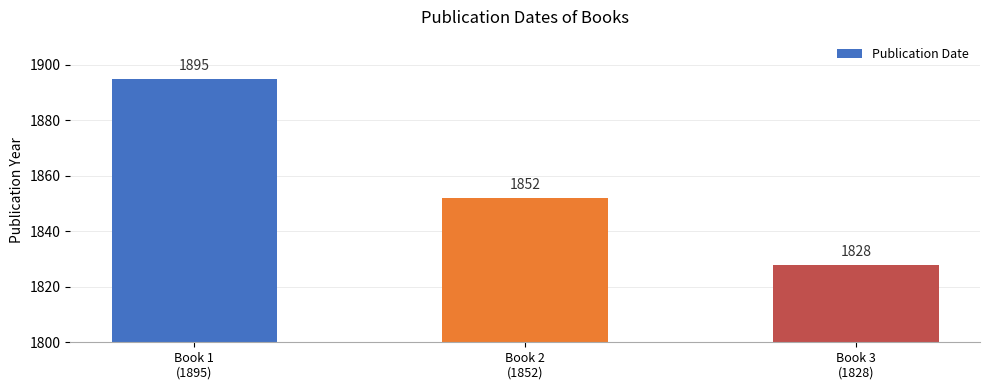

Is it true that the value at Book 2
(1852) is 1023?

False